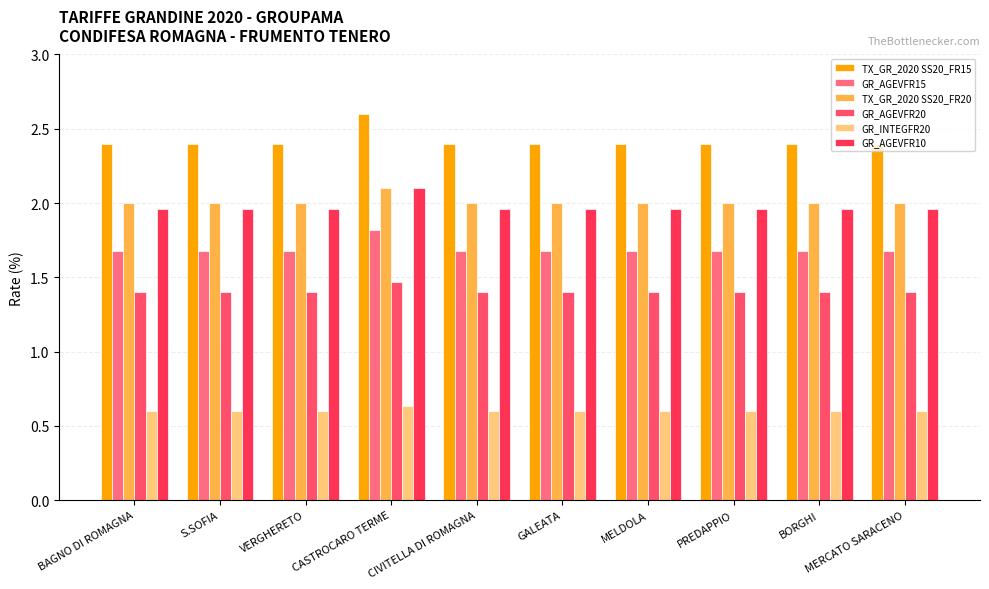

What is the label of the 5th bar from the right?

GALEATA